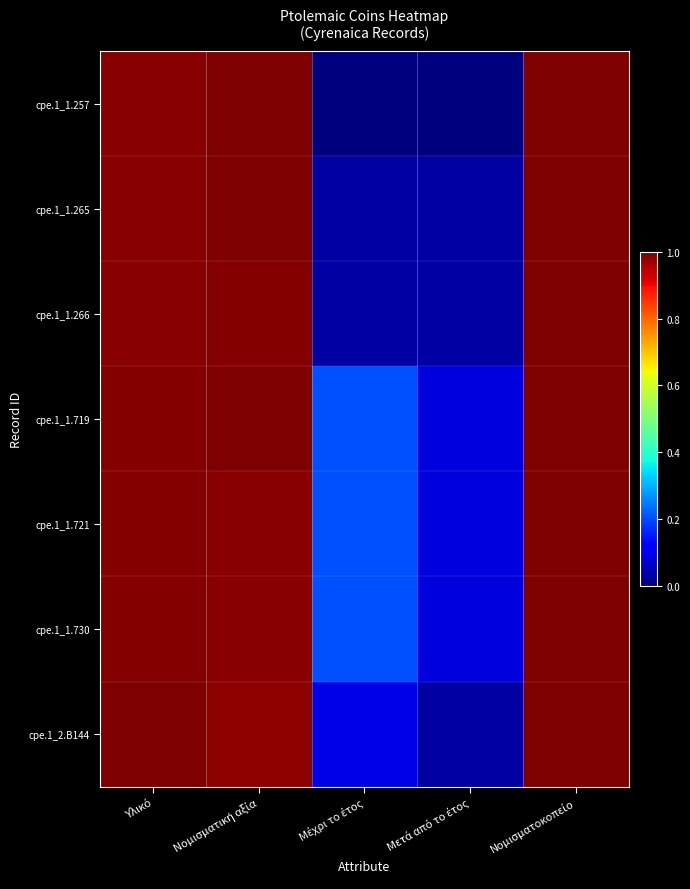

Count the number of data series in this chart.

7